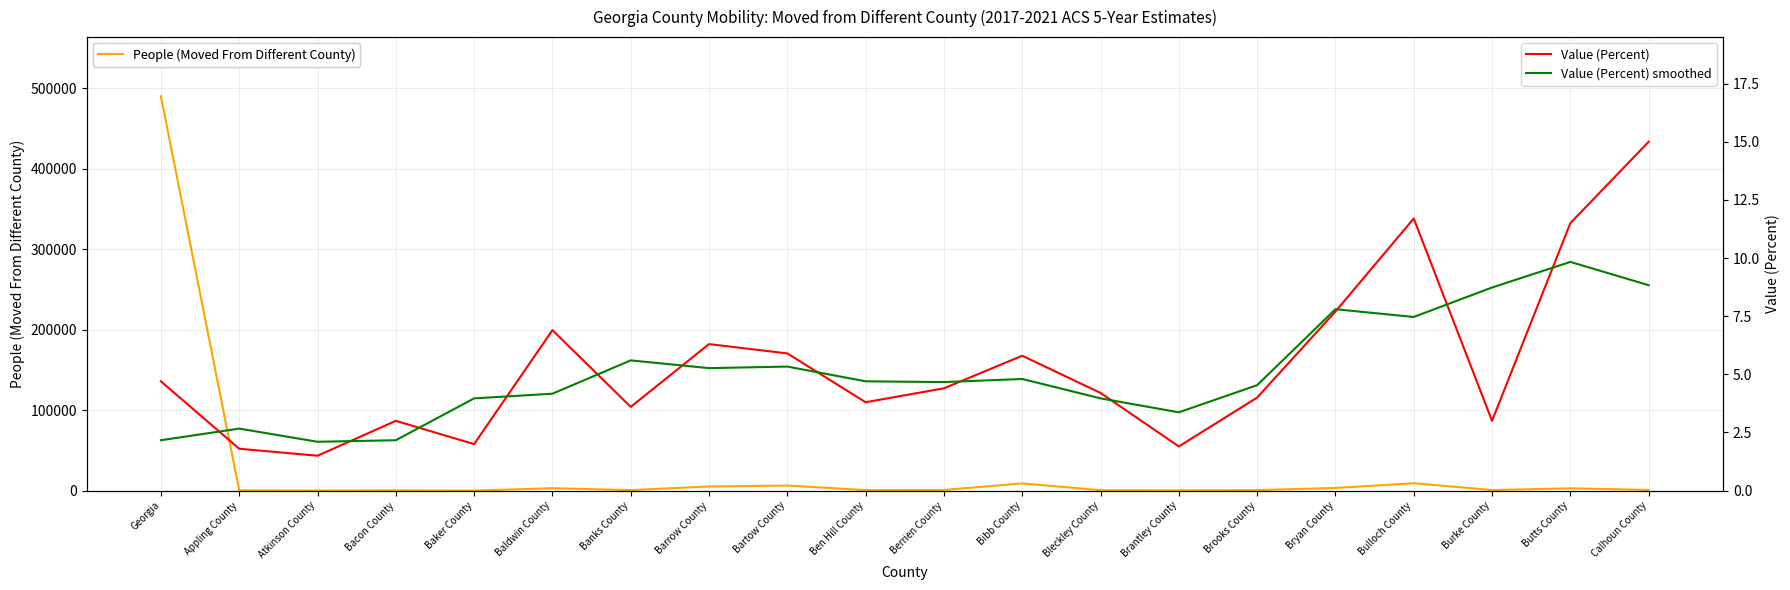

Where is Value (Percent) smoothed nearest to the value 5?

Bibb County